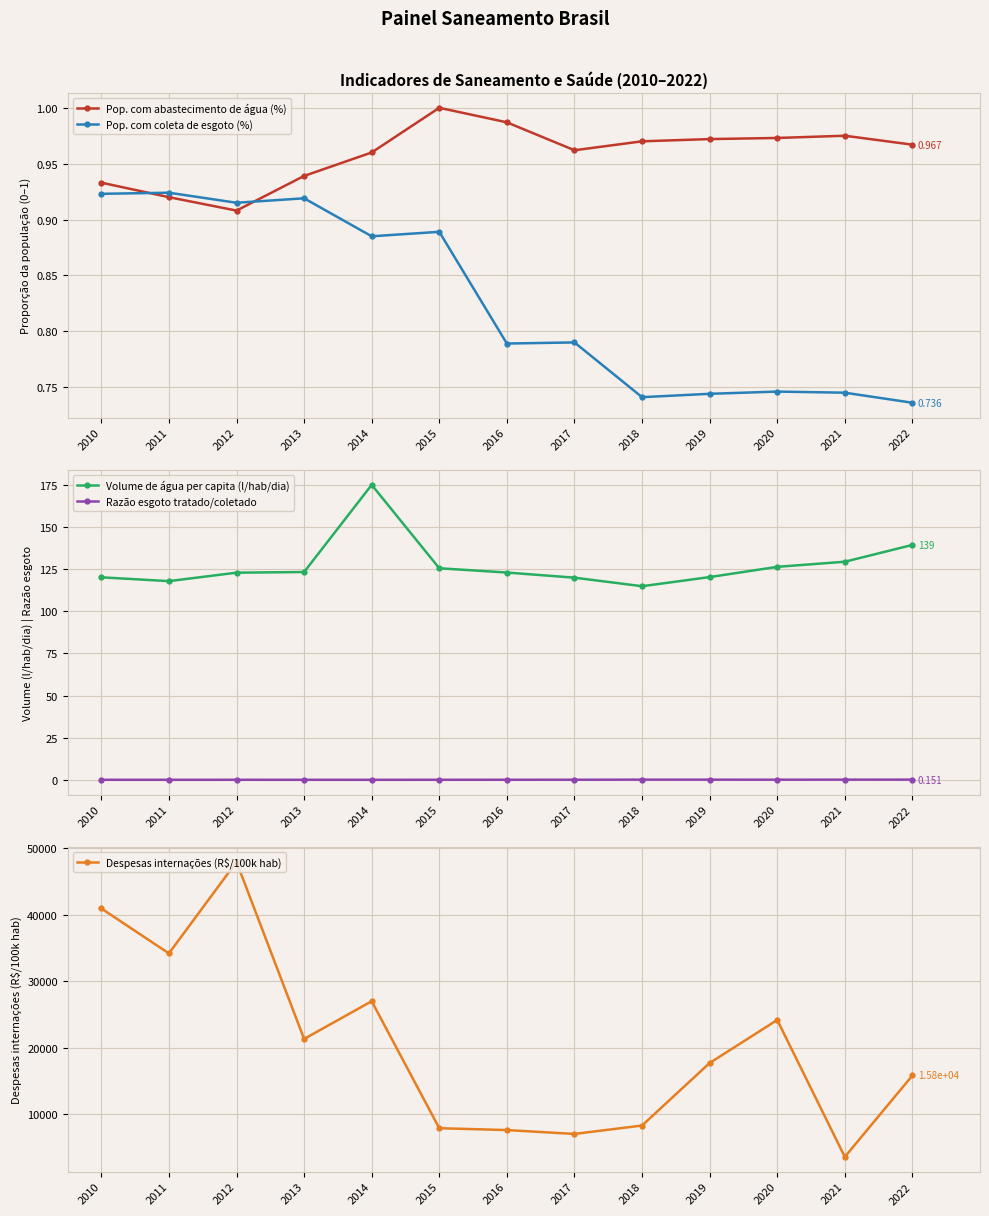

Reading left to right, what are all the values shown in this chart?

Pop. com abastecimento de água (%): 2010=0.9	2011=0.9	2012=0.9	2013=0.9	2014=1.0	2015=1.0	2016=1.0	2017=1.0	2018=1.0	2019=1.0	2020=1.0	2021=1.0	2022=1.0
Pop. com coleta de esgoto (%): 2010=0.9	2011=0.9	2012=0.9	2013=0.9	2014=0.9	2015=0.9	2016=0.8	2017=0.8	2018=0.7	2019=0.7	2020=0.7	2021=0.7	2022=0.7
Volume de água per capita (l/hab/dia): 2010=120.2	2011=117.9	2012=123.0	2013=123.3	2014=175.1	2015=125.6	2016=123.0	2017=120.0	2018=114.9	2019=120.3	2020=126.4	2021=129.4	2022=139.4
Razão esgoto tratado/coletado: 2010=0.1	2011=0.0	2012=0.1	2013=0.0	2014=0.0	2015=0.1	2016=0.1	2017=0.1	2018=0.1	2019=0.1	2020=0.1	2021=0.1	2022=0.2
Despesas internações (R$/100k hab): 2010=40917.6	2011=34158.6	2012=47920.3	2013=21286.4	2014=26962.4	2015=7860.3	2016=7580.9	2017=6997.8	2018=8265.4	2019=17670.2	2020=24142.6	2021=3549.0	2022=15791.4